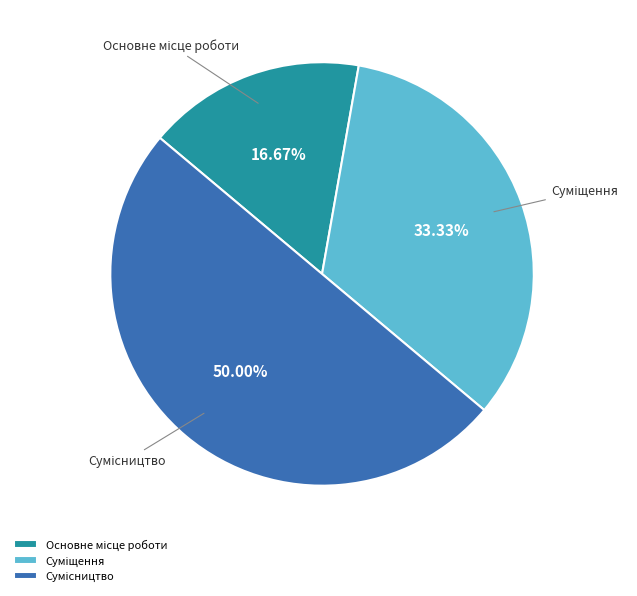

To the nearest percent, what is the combined percentage of Суміщення and Основне місце роботи?

50%